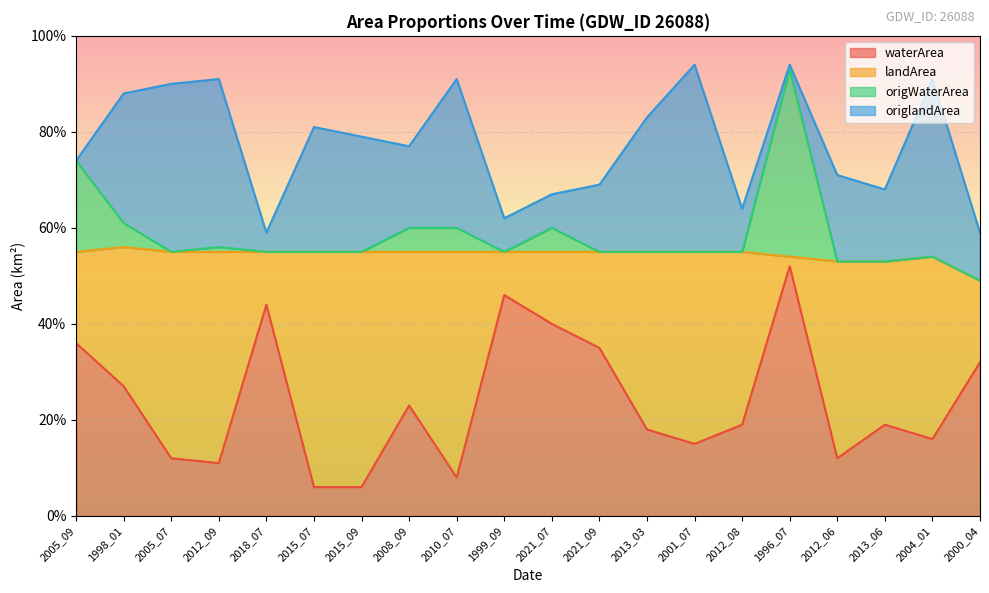

At which category does waterArea reach its first local valley?

2012_09